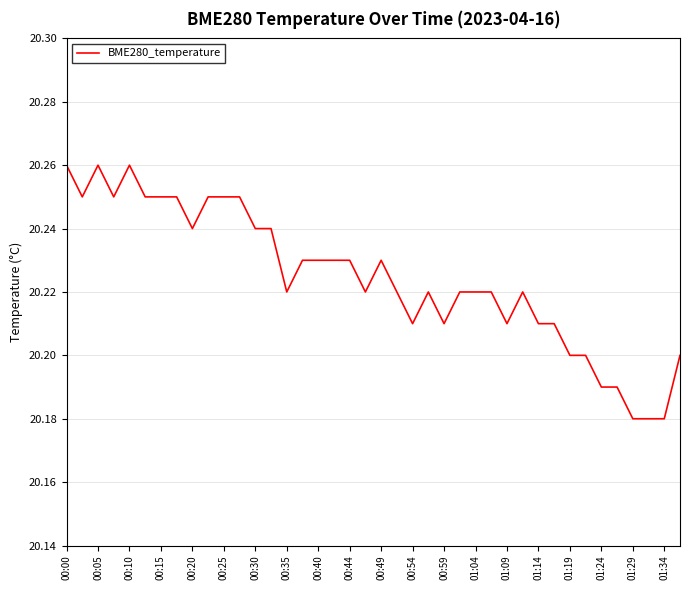

Count the number of data series in this chart.

1